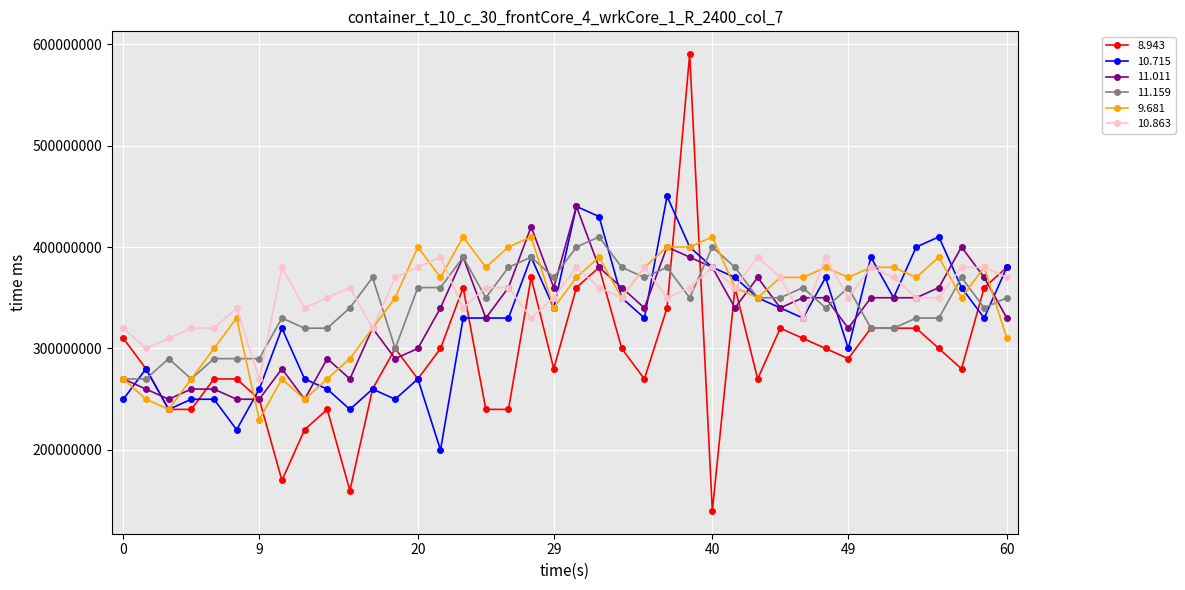

How many data points does each series have?

40